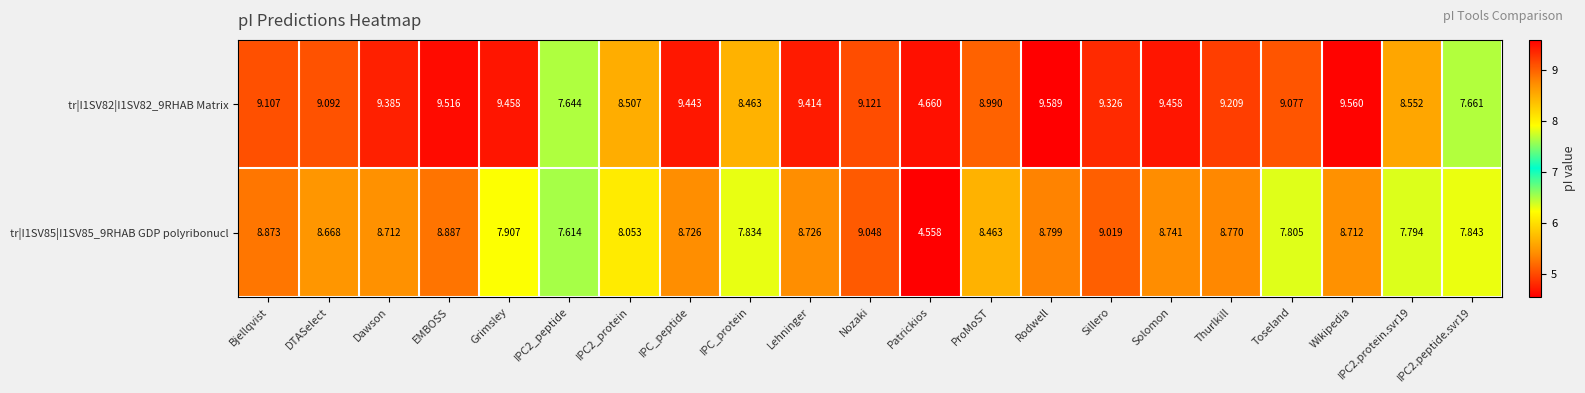

List the series in order of their peak value, lowest first.

tr|I1SV85|I1SV85_9RHAB GDP polyribonucl, tr|I1SV82|I1SV82_9RHAB Matrix